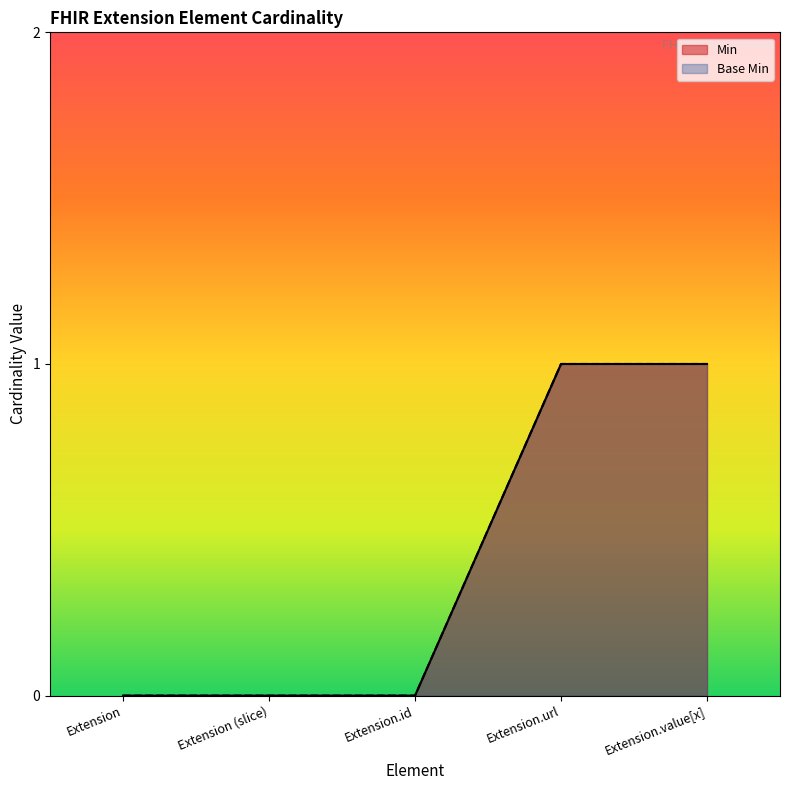

What is the difference between the maximum and minimum values in the Base Min series?

1